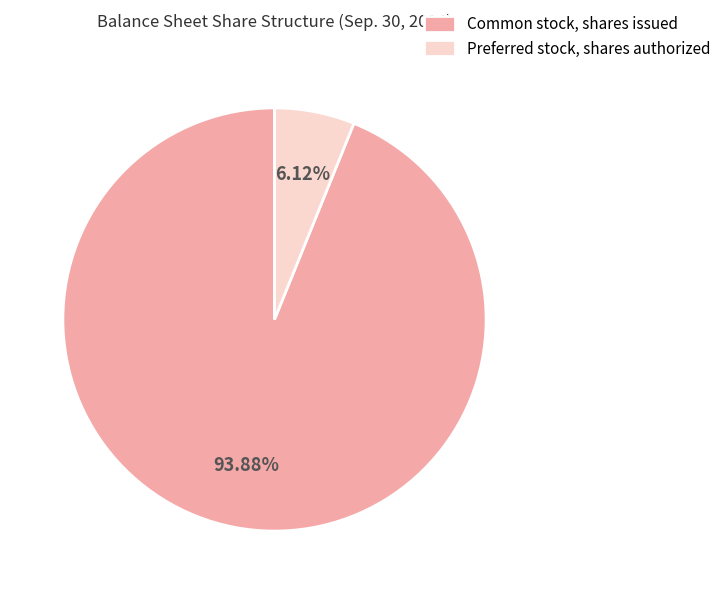

How many segments does this pie chart have?

2